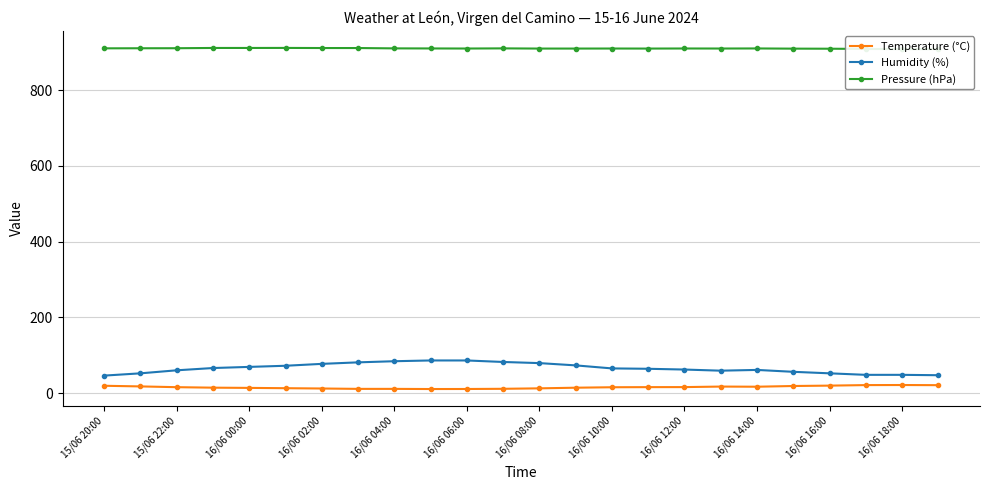

The value of Humidity (%) at 16/06 04:00 is 84.0. True or false?

True